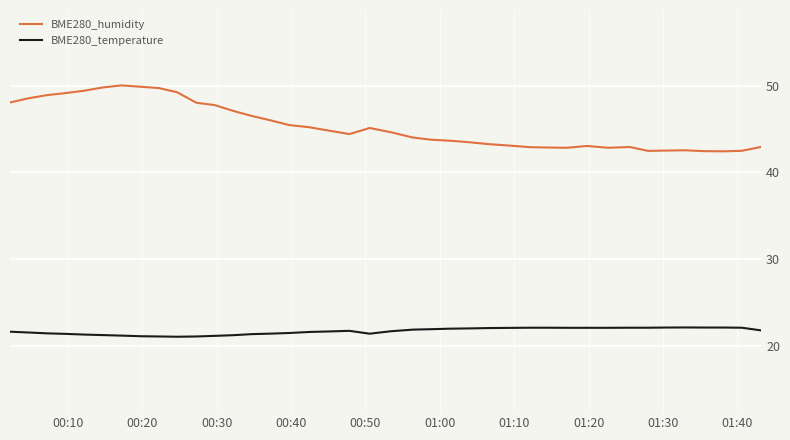

What is the greatest value displayed?

50.0